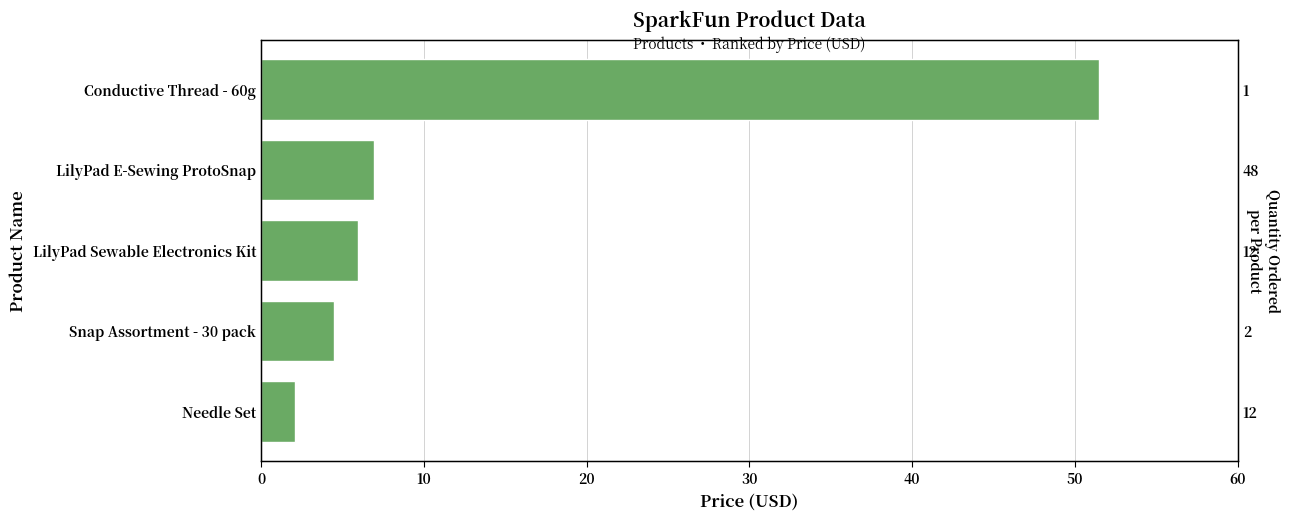

What is the average value?

14.2